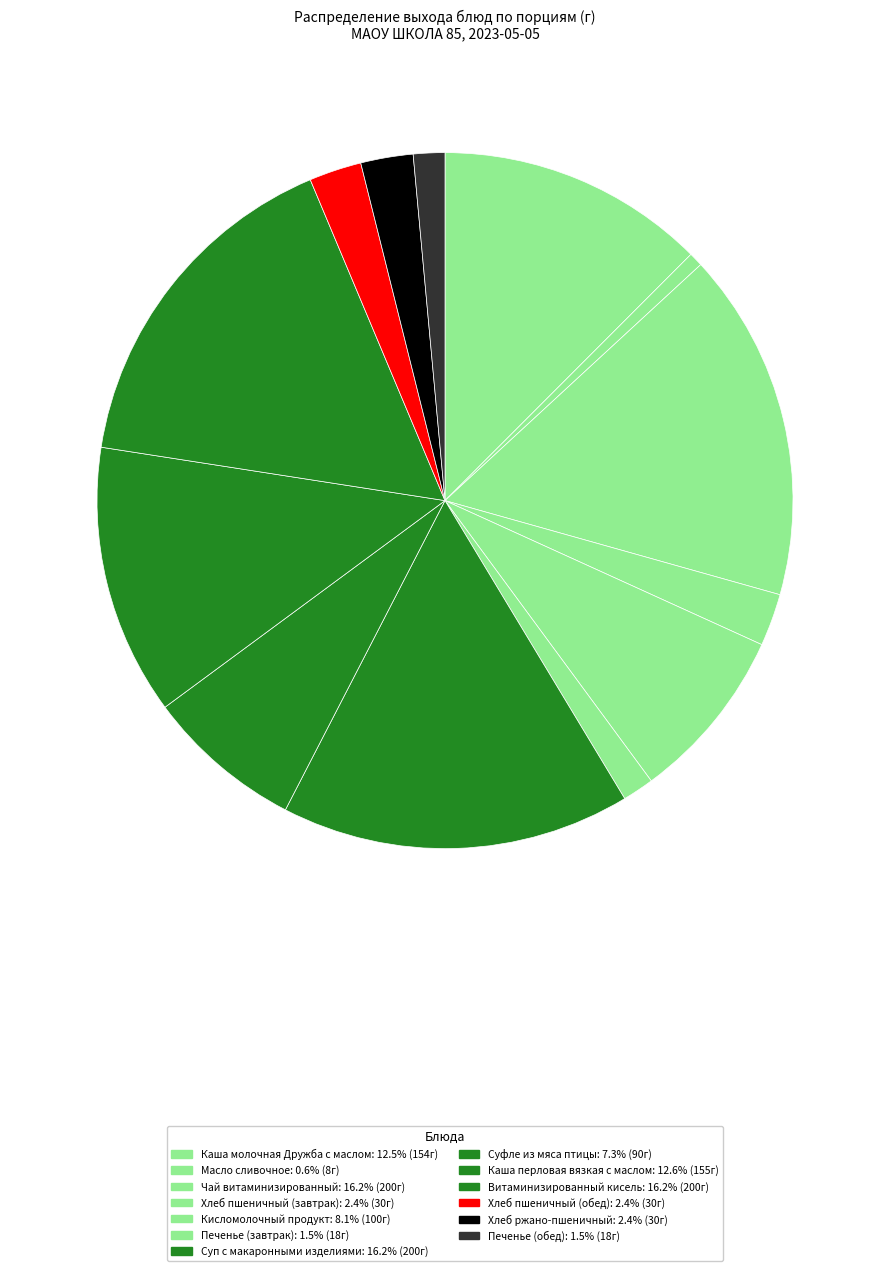

Is it true that Печенье (завтрак) is 1% of the pie?

True